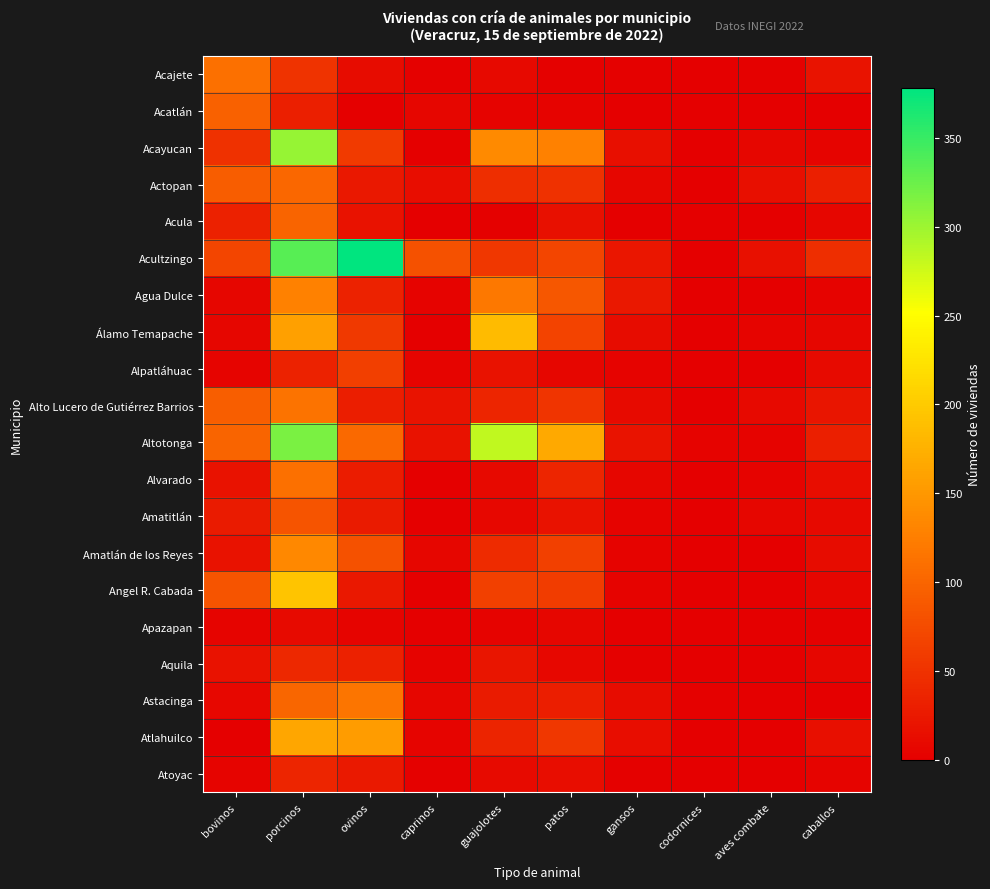

Reading right to left, transcribe all the data shown in this chart.

Acajete: caballos=20	aves combate=2	codornices=0	gansos=2	patos=2	guajolotes=10	caprinos=2	ovinos=13	porcinos=51	bovinos=111
Acatlán: caballos=1	aves combate=0	codornices=0	gansos=1	patos=4	guajolotes=3	caprinos=7	ovinos=0	porcinos=32	bovinos=96
Acayucan: caballos=5	aves combate=7	codornices=1	gansos=15	patos=127	guajolotes=137	caprinos=1	ovinos=59	porcinos=303	bovinos=49
Actopan: caballos=32	aves combate=15	codornices=0	gansos=7	patos=49	guajolotes=46	caprinos=14	ovinos=24	porcinos=103	bovinos=93
Acula: caballos=7	aves combate=0	codornices=0	gansos=0	patos=17	guajolotes=2	caprinos=1	ovinos=18	porcinos=99	bovinos=33
Acultzingo: caballos=47	aves combate=17	codornices=1	gansos=23	patos=68	guajolotes=55	caprinos=81	ovinos=378	porcinos=334	bovinos=69
Agua Dulce: caballos=4	aves combate=0	codornices=0	gansos=25	patos=87	guajolotes=119	caprinos=4	ovinos=34	porcinos=128	bovinos=6
Álamo Temapache: caballos=7	aves combate=5	codornices=1	gansos=12	patos=67	guajolotes=185	caprinos=1	ovinos=57	porcinos=158	bovinos=6
Alpatláhuac: caballos=11	aves combate=0	codornices=0	gansos=3	patos=6	guajolotes=19	caprinos=5	ovinos=63	porcinos=34	bovinos=5
Alto Lucero de Gutiérrez Barrios: caballos=21	aves combate=10	codornices=1	gansos=11	patos=53	guajolotes=37	caprinos=20	ovinos=31	porcinos=115	bovinos=94
Altotonga: caballos=32	aves combate=3	codornices=3	gansos=20	patos=167	guajolotes=283	caprinos=18	ovinos=104	porcinos=316	bovinos=100
Alvarado: caballos=14	aves combate=4	codornices=0	gansos=7	patos=38	guajolotes=10	caprinos=1	ovinos=29	porcinos=111	bovinos=19
Amatitlán: caballos=9	aves combate=6	codornices=0	gansos=4	patos=18	guajolotes=8	caprinos=1	ovinos=28	porcinos=84	bovinos=28
Amatlán de los Reyes: caballos=12	aves combate=0	codornices=1	gansos=4	patos=64	guajolotes=43	caprinos=6	ovinos=81	porcinos=135	bovinos=19
Angel R. Cabada: caballos=7	aves combate=1	codornices=0	gansos=3	patos=60	guajolotes=64	caprinos=1	ovinos=24	porcinos=194	bovinos=84
Apazapan: caballos=2	aves combate=1	codornices=0	gansos=1	patos=6	guajolotes=4	caprinos=0	ovinos=5	porcinos=11	bovinos=5
Aquila: caballos=6	aves combate=0	codornices=0	gansos=2	patos=8	guajolotes=22	caprinos=4	ovinos=33	porcinos=40	bovinos=19
Astacinga: caballos=1	aves combate=1	codornices=2	gansos=12	patos=31	guajolotes=27	caprinos=7	ovinos=116	porcinos=101	bovinos=8
Atlahuilco: caballos=16	aves combate=0	codornices=0	gansos=14	patos=56	guajolotes=36	caprinos=5	ovinos=155	porcinos=164	bovinos=0
Atoyac: caballos=5	aves combate=0	codornices=0	gansos=2	patos=14	guajolotes=11	caprinos=2	ovinos=26	porcinos=37	bovinos=5